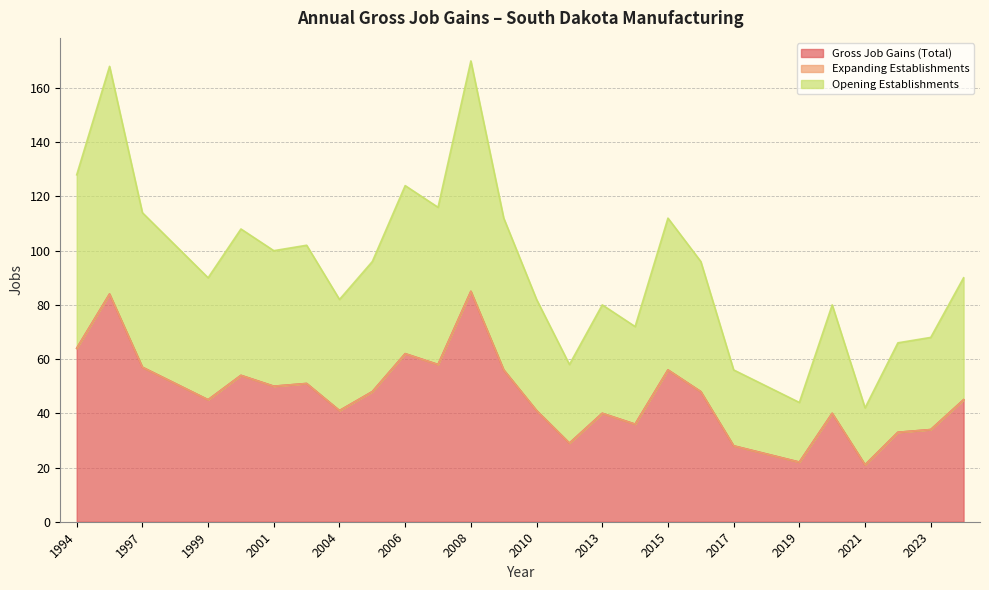

True or false: Gross Job Gains (Total) has a value of 125 at 1995.

False